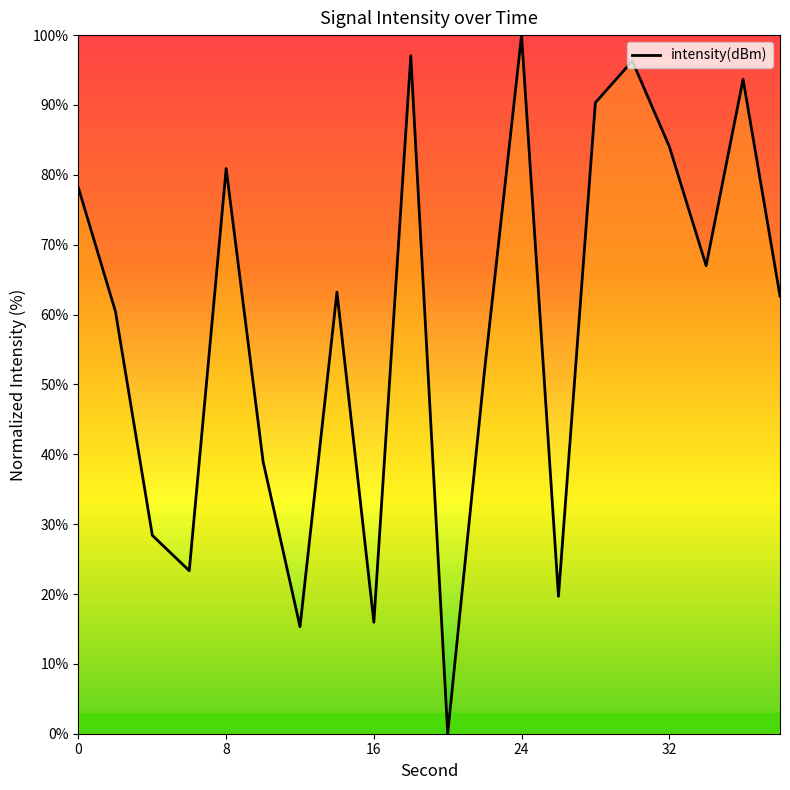

How many categories are shown in the chart?

20